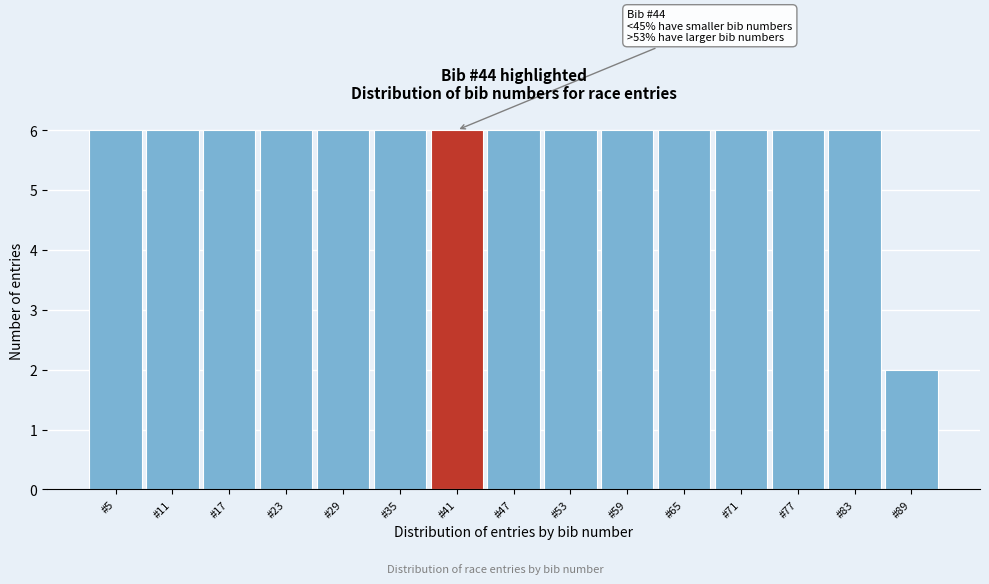

Reading left to right, transcribe all the data shown in this chart.

#5=6	#11=6	#17=6	#23=6	#29=6	#35=6	#41=6	#47=6	#53=6	#59=6	#65=6	#71=6	#77=6	#83=6	#89=2